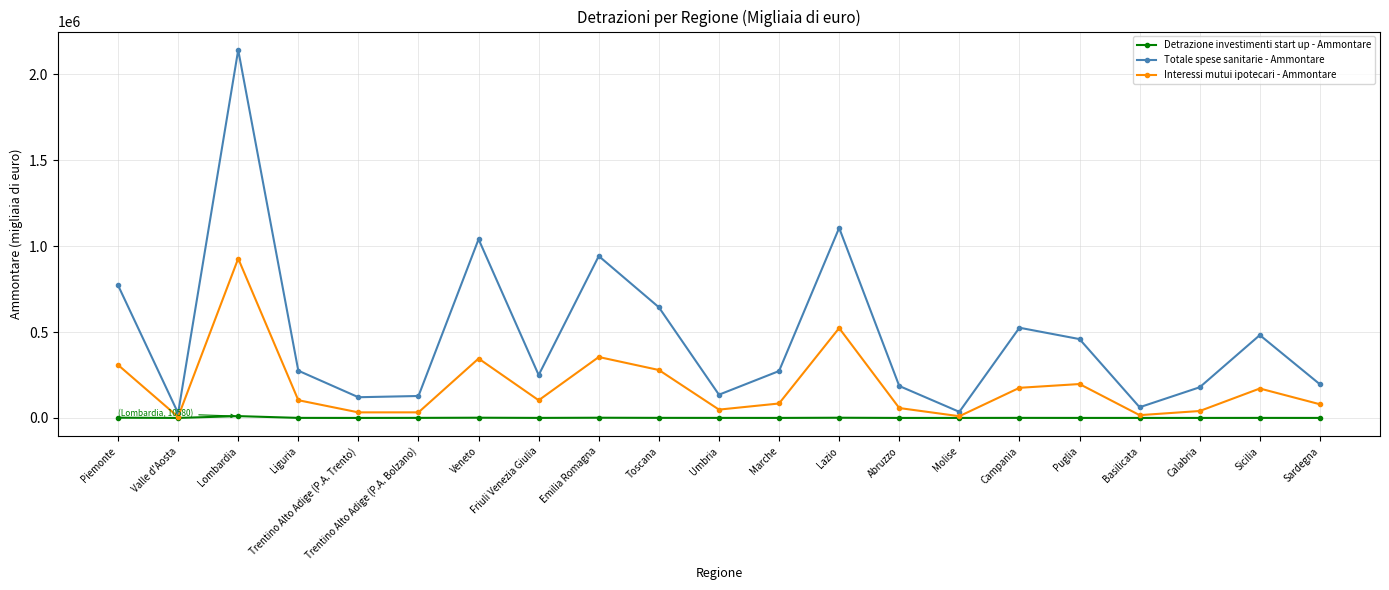

List the series in order of their peak value, lowest first.

Detrazione investimenti start up - Ammontare, Interessi mutui ipotecari - Ammontare, Totale spese sanitarie - Ammontare